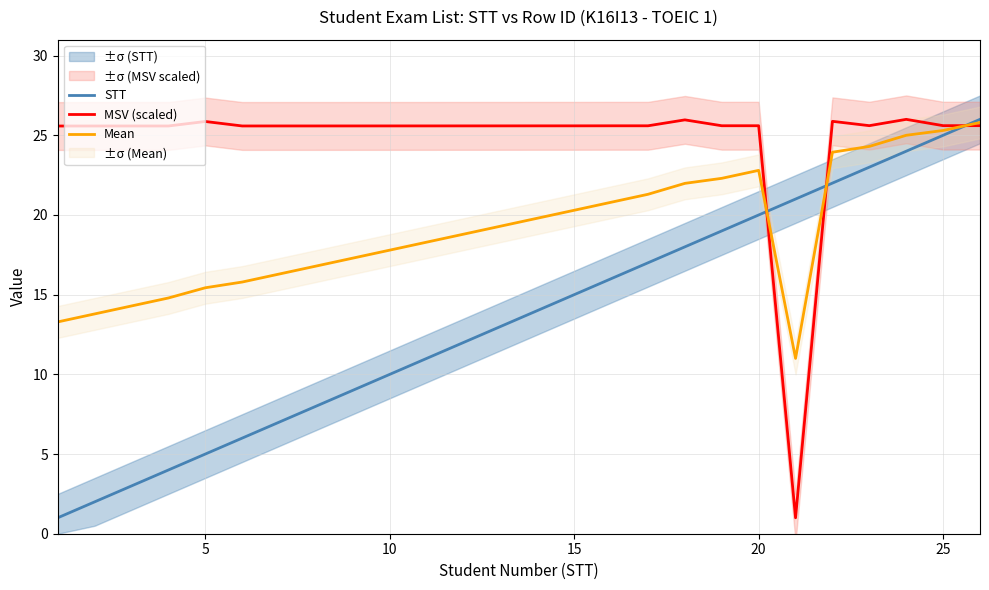

In Mean, how many points are higher than both neighbors (excluding endpoints)?

1